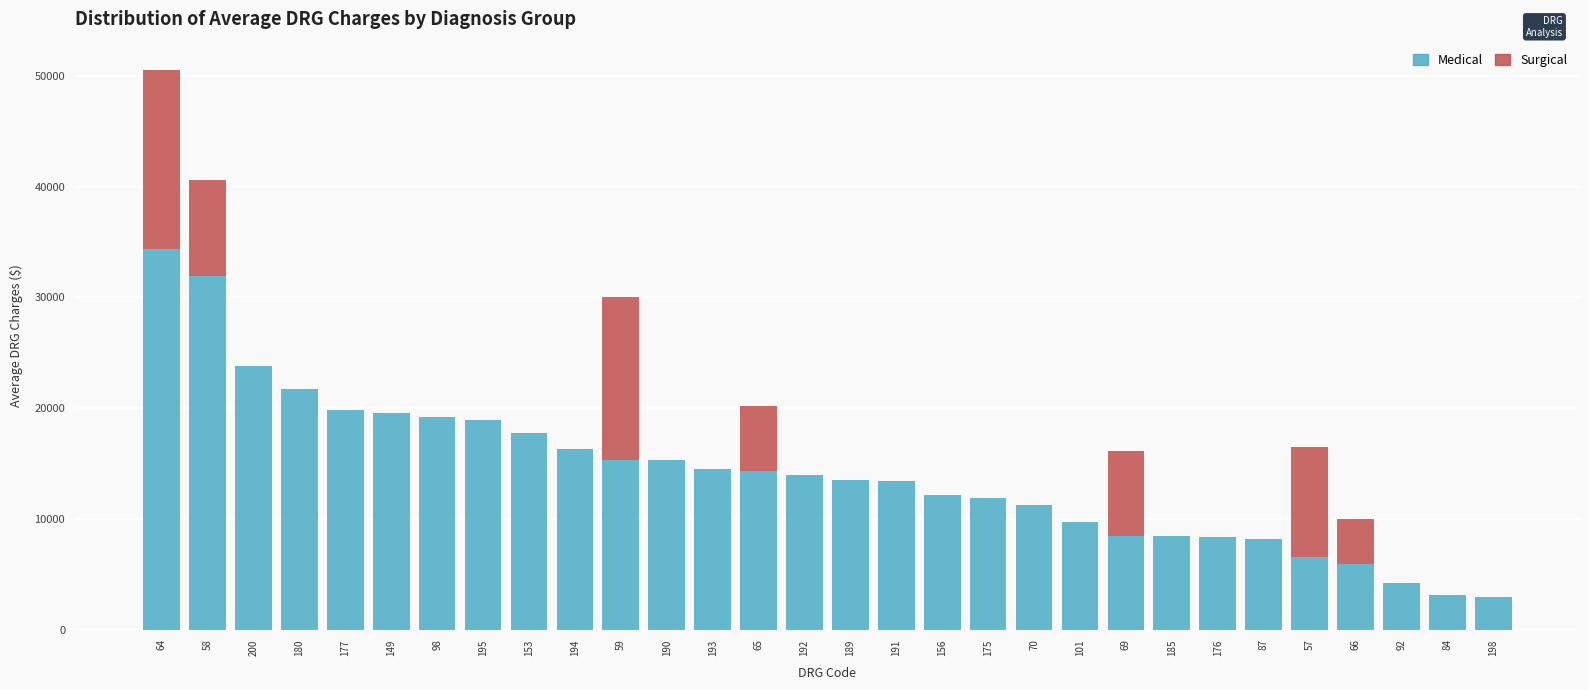

At which category is the sum across all series the highest?

64